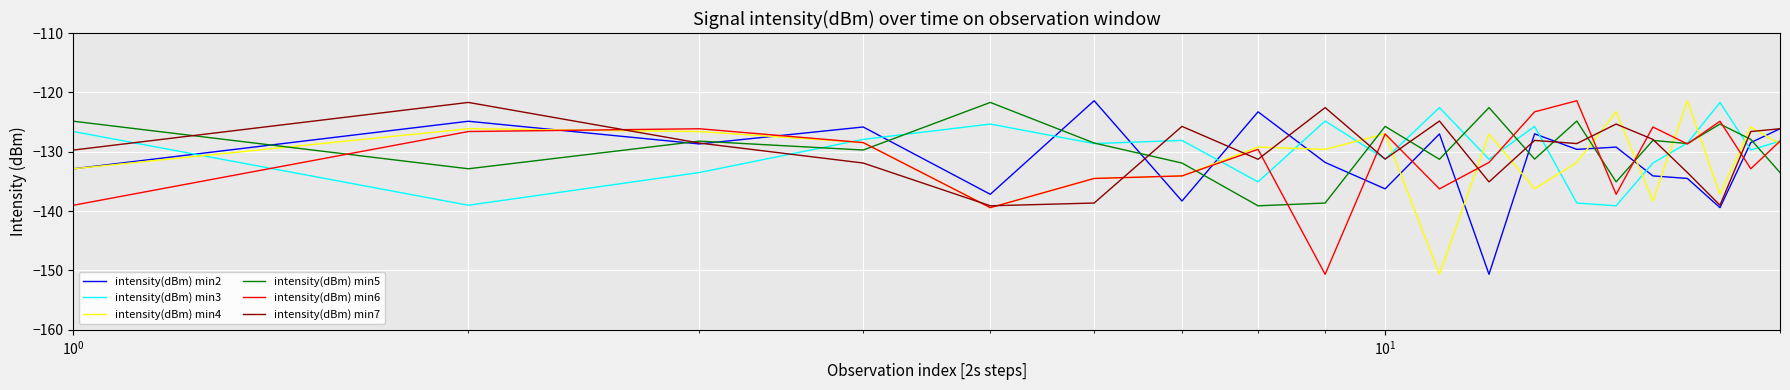

What is the minimum value for intensity(dBm) min7?

-139.1